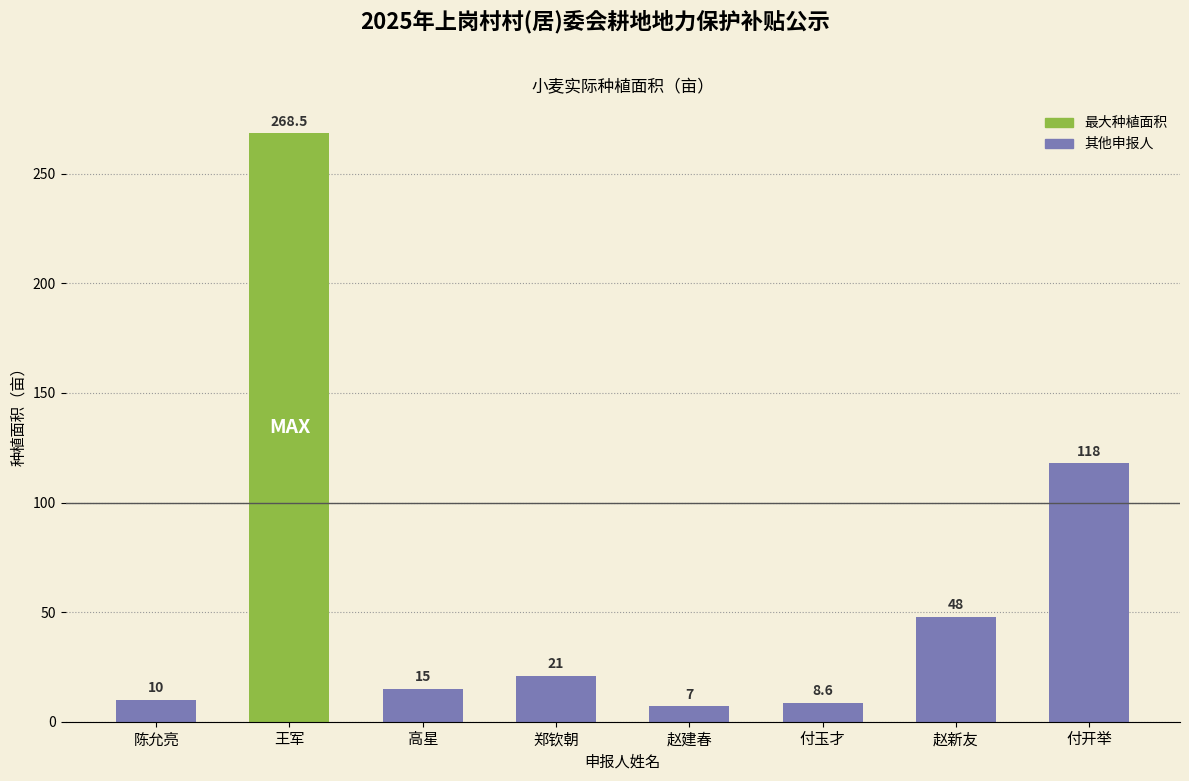

Is it true that the value at 付玉才 is 8.6?

True